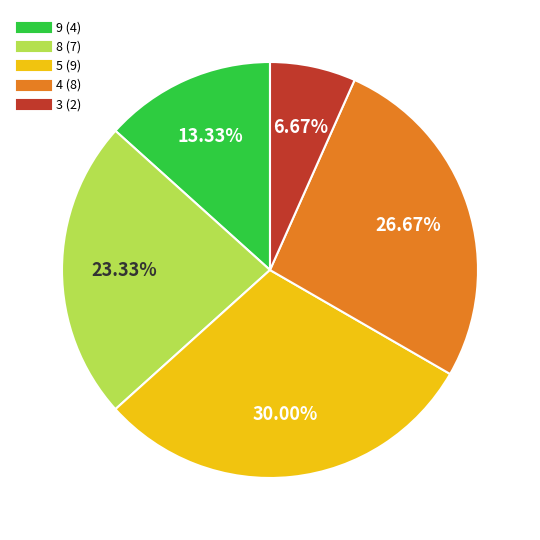

Count the number of slices in the pie.

5